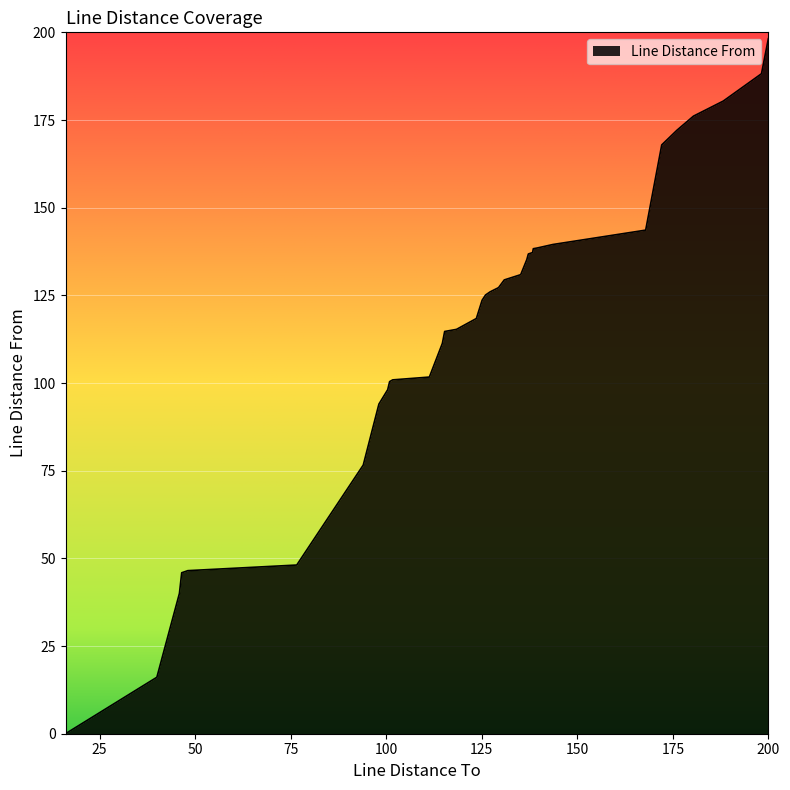

Rank the categories by value from lowest to highest.

16.1, 40.0, 45.9, 46.5, 48.1, 76.6, 94.0, 98.1, 100.4, 100.9, 101.7, 111.3, 114.7, 115.3, 118.4, 123.6, 125.1, 126.0, 127.2, 129.4, 130.9, 135.2, 136.8, 137.2, 138.3, 138.5, 139.5, 143.6, 167.9, 172.1, 176.1, 180.4, 188.2, 198.2, 200